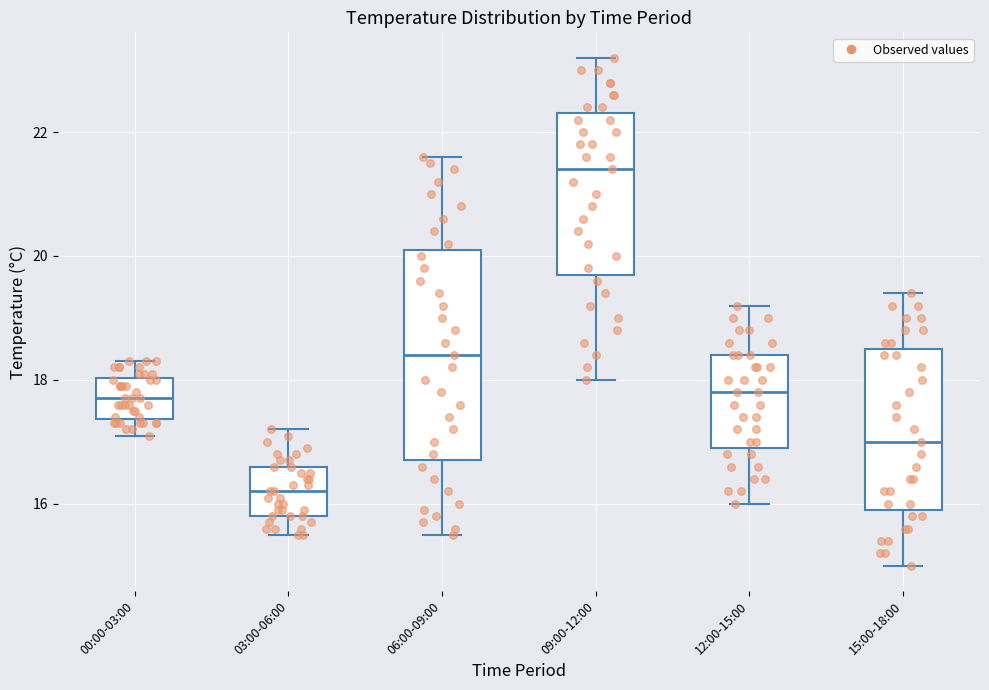

Reading left to right, read every box against the y-axis: the position of its median line, the range the box covers, and the ends of its whiskers. The values are not printed on the chart, so give them approximately, as read against the axis.

00:00-03:00: median 17.8, box 17.4 to 18.0, whiskers 17.2 to 18.4
03:00-06:00: median 16.2, box 15.8 to 16.6, whiskers 15.6 to 17.2
06:00-09:00: median 18.4, box 16.8 to 20.2, whiskers 15.6 to 21.6
09:00-12:00: median 21.4, box 19.8 to 22.4, whiskers 18.0 to 23.2
12:00-15:00: median 17.8, box 17.0 to 18.4, whiskers 16.0 to 19.2
15:00-18:00: median 17.0, box 16.0 to 18.6, whiskers 15.0 to 19.4